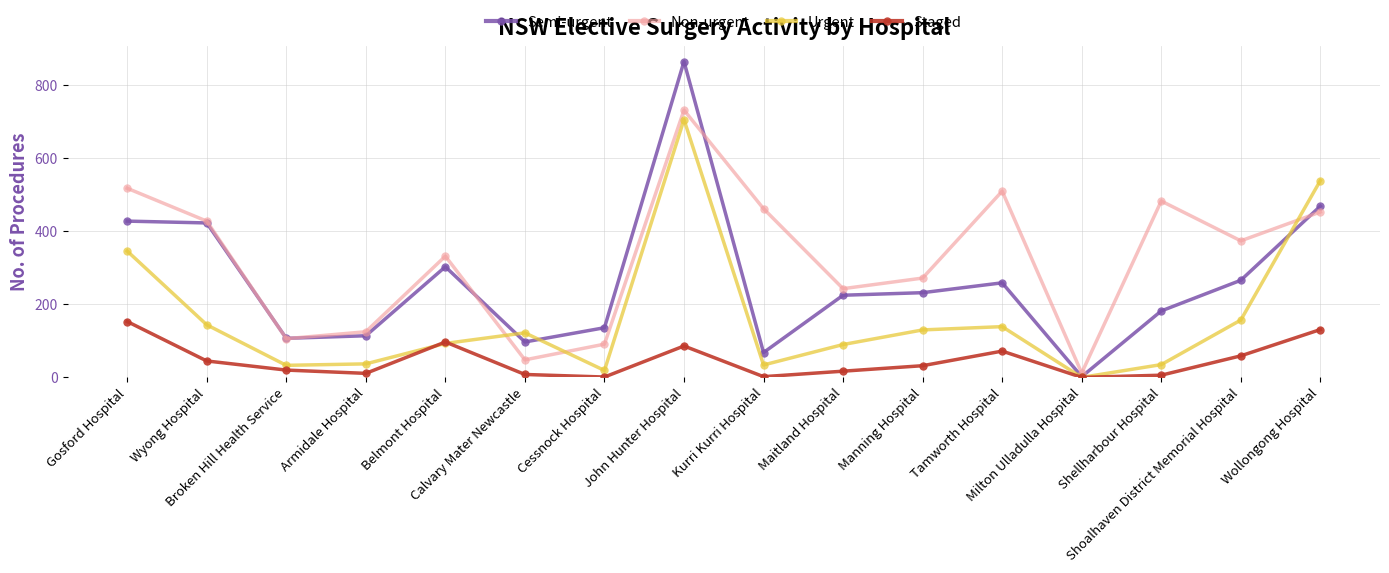

At which category is the sum across all series the highest?

John Hunter Hospital